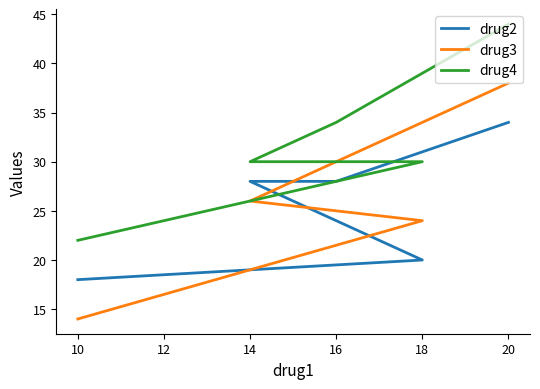

True or false: drug4 and drug2 cross at least once.

False